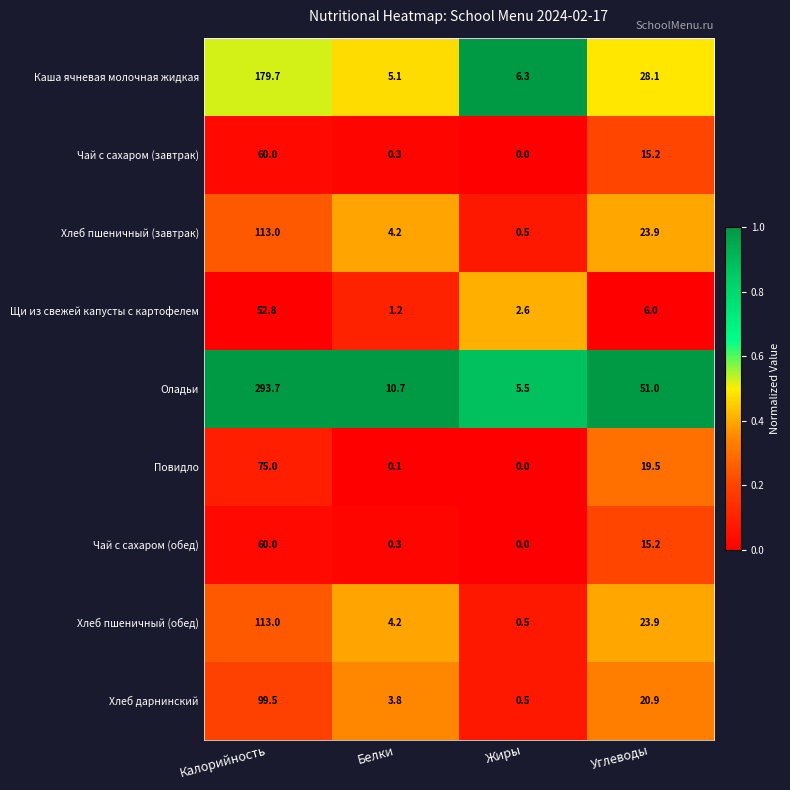

List the labels in order of Повидло value, largest first.

Калорийность, Углеводы, Белки, Жиры